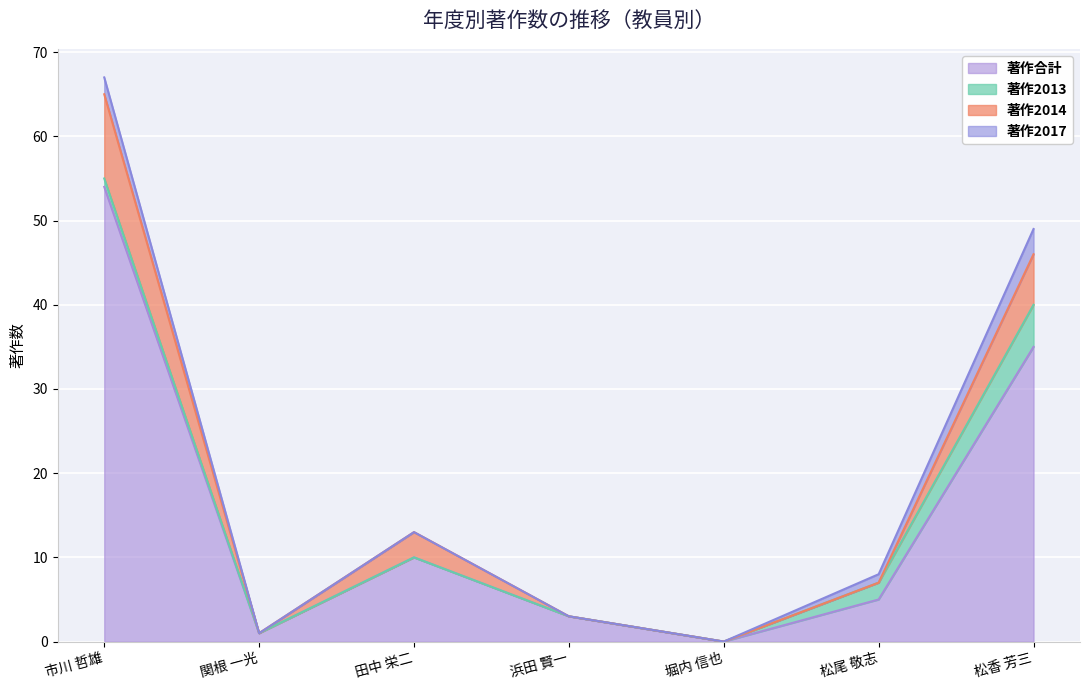

How many values in the 著作2014 series exceed 7?

3